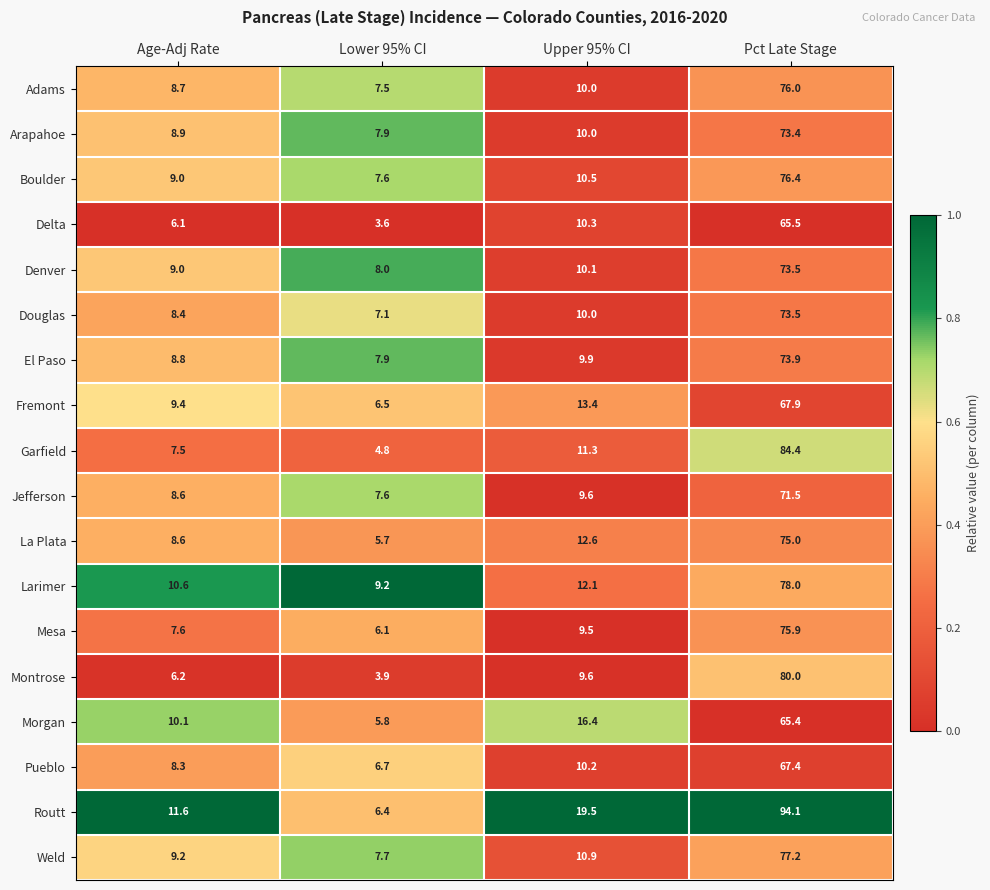

List the labels in order of Denver value, largest first.

Pct Late Stage, Upper 95% CI, Age-Adj Rate, Lower 95% CI